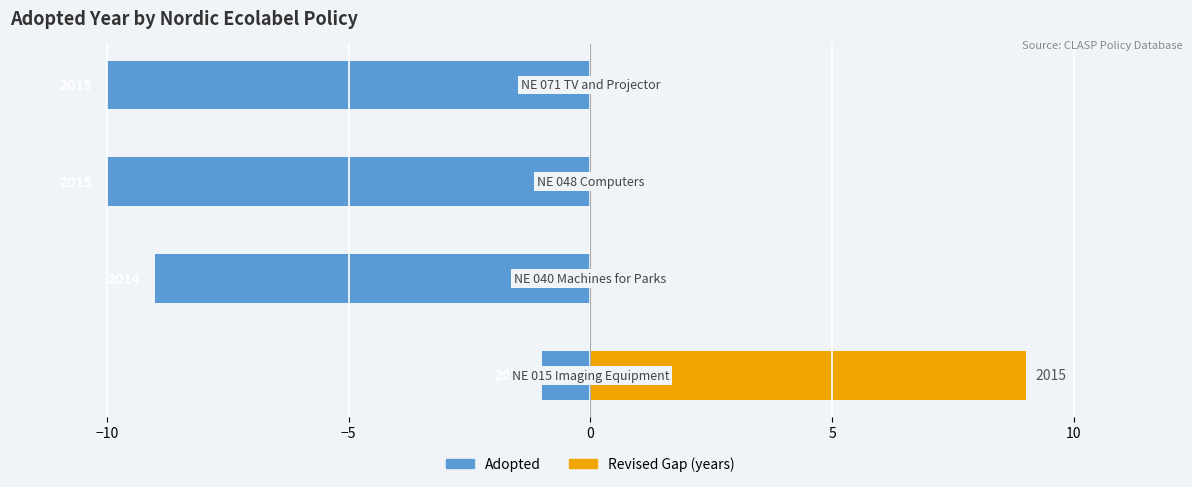

The value of Adopted at −15 is -2. True or false?

False